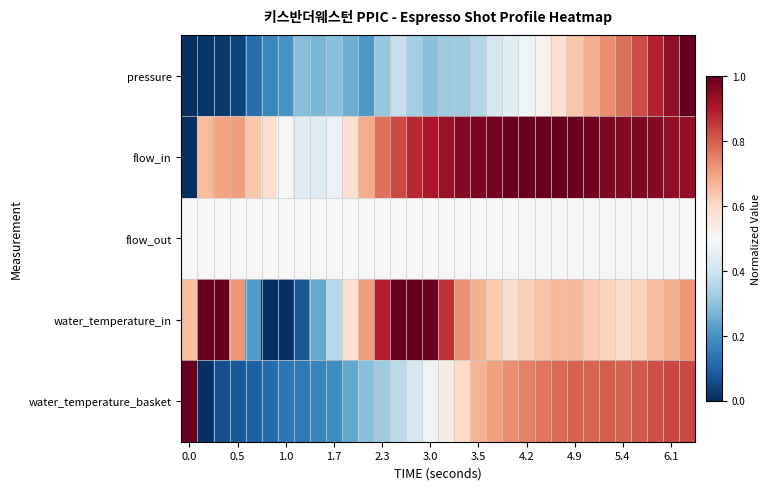

Rank the series by their maximum value, from highest to lowest.

pressure, flow_in, water_temperature_in, water_temperature_basket, flow_out